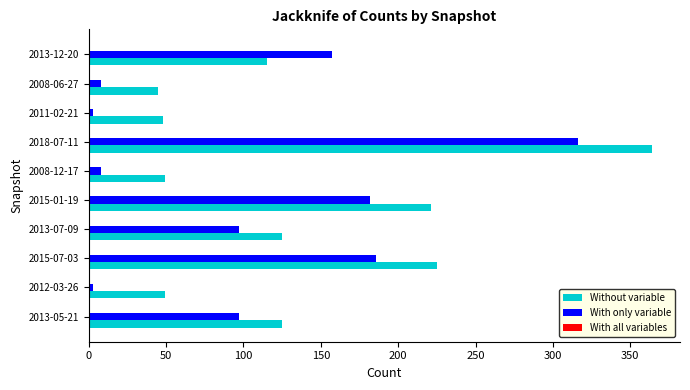

Which series changed the most between 2013-05-21 and 2015-01-19?

Without variable